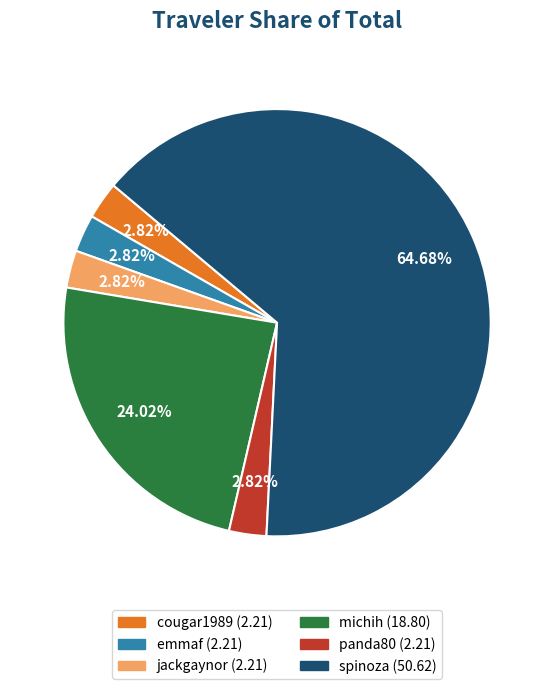

Combined, what portion of the pie is cougar1989 and jackgaynor?

5.6%